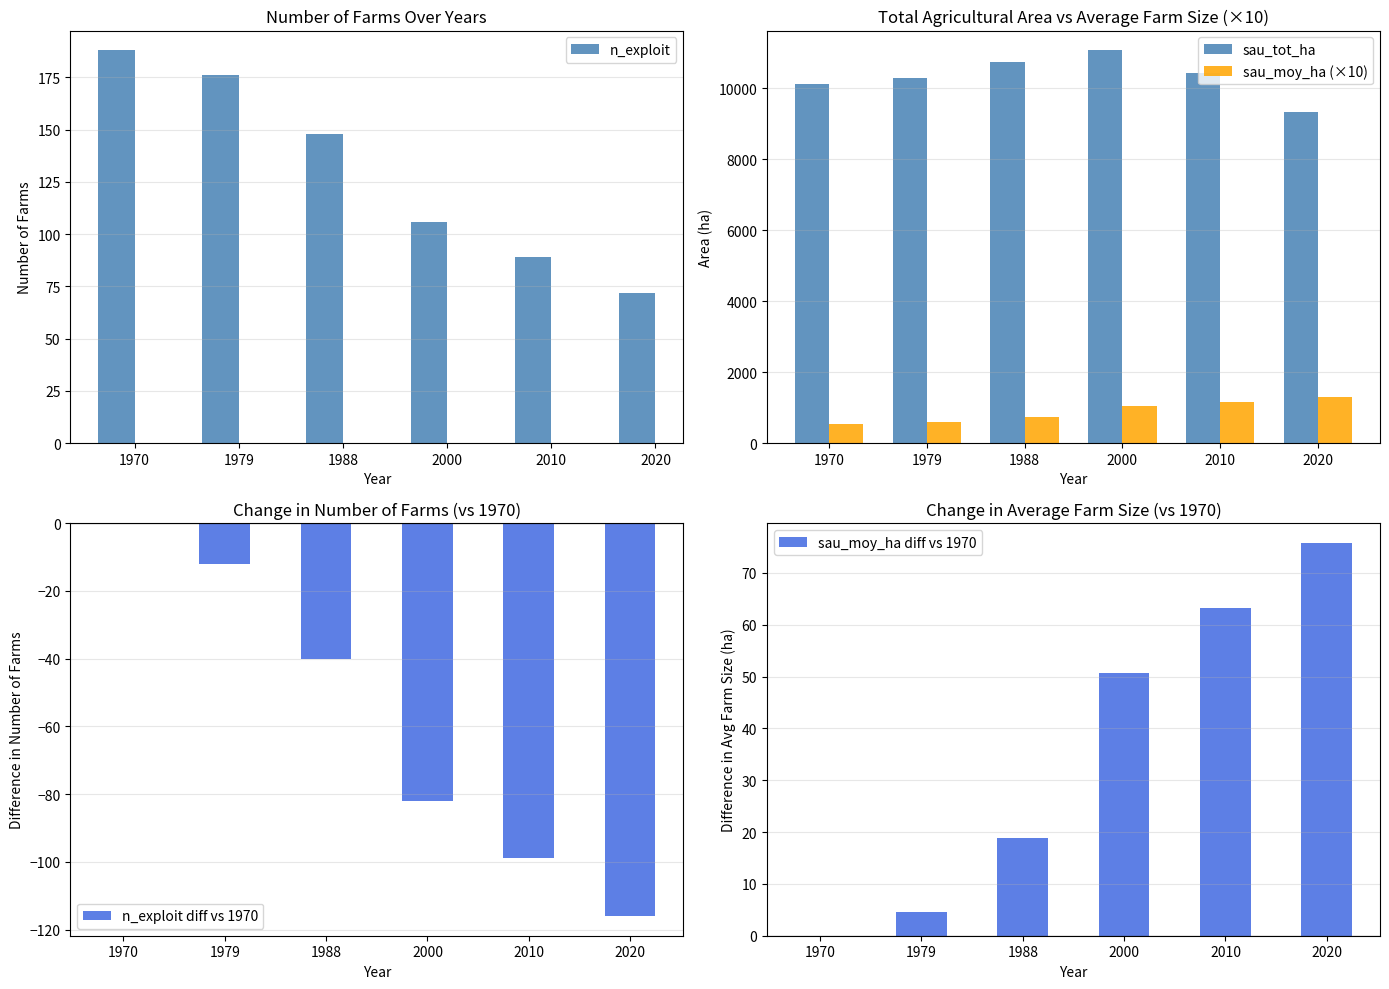

Rank the series by their maximum value, from lowest to highest.

n_exploit diff vs 1970, sau_moy_ha diff vs 1970, n_exploit, sau_moy_ha (×10), sau_tot_ha